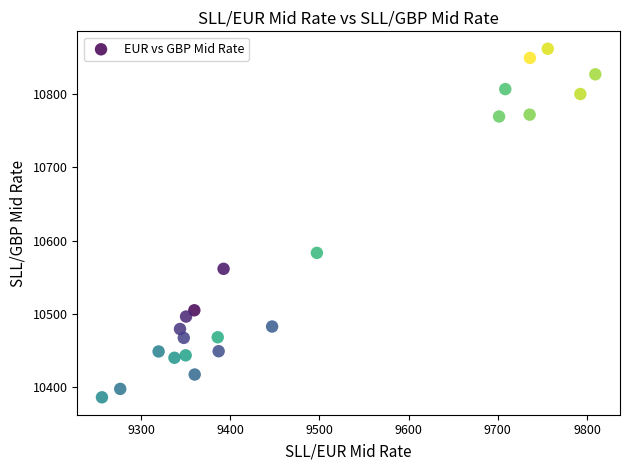

What Y value in the scatter plot is closest to 10623?

10583.2